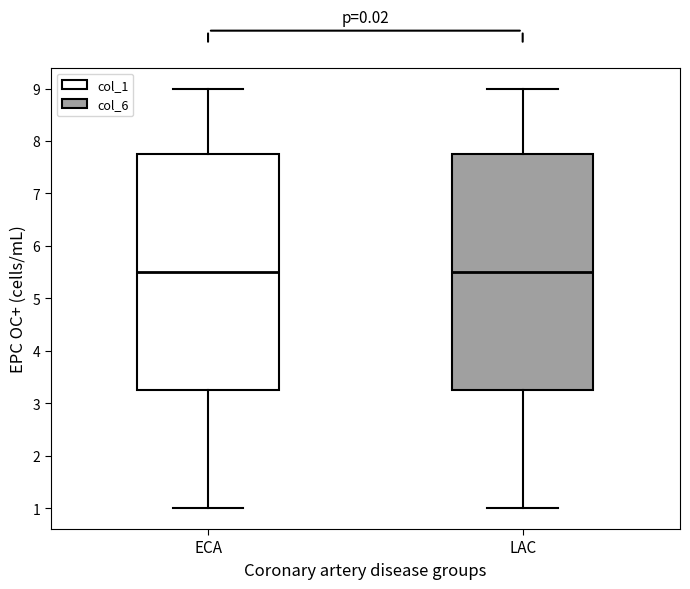

Where does the median line of the box for LAC sit on the y-axis? The values are not printed on the chart, so give them approximately, as read against the axis.

5.5